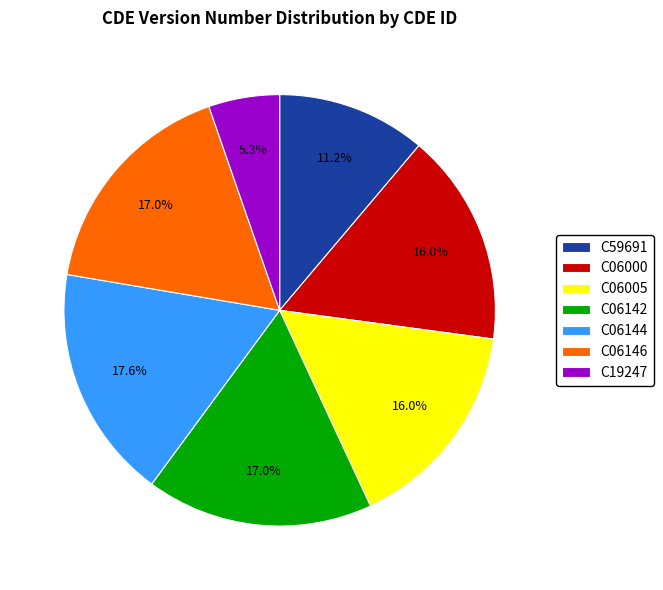

Is C06005 the majority of the pie?

No